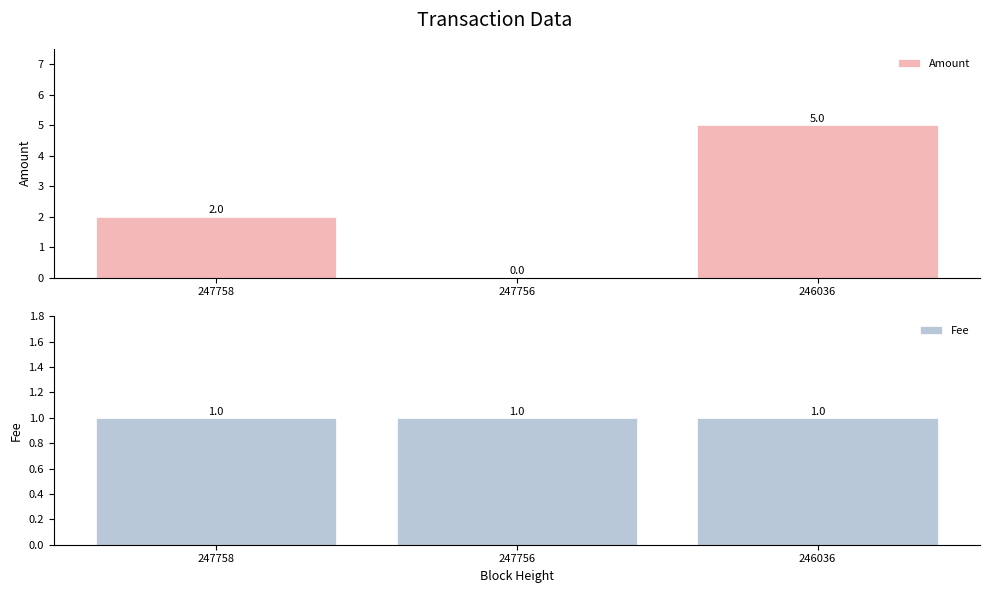

Reading left to right, list all the values displayed in this chart.

Amount: 2	0	5
Fee: 1	1	1